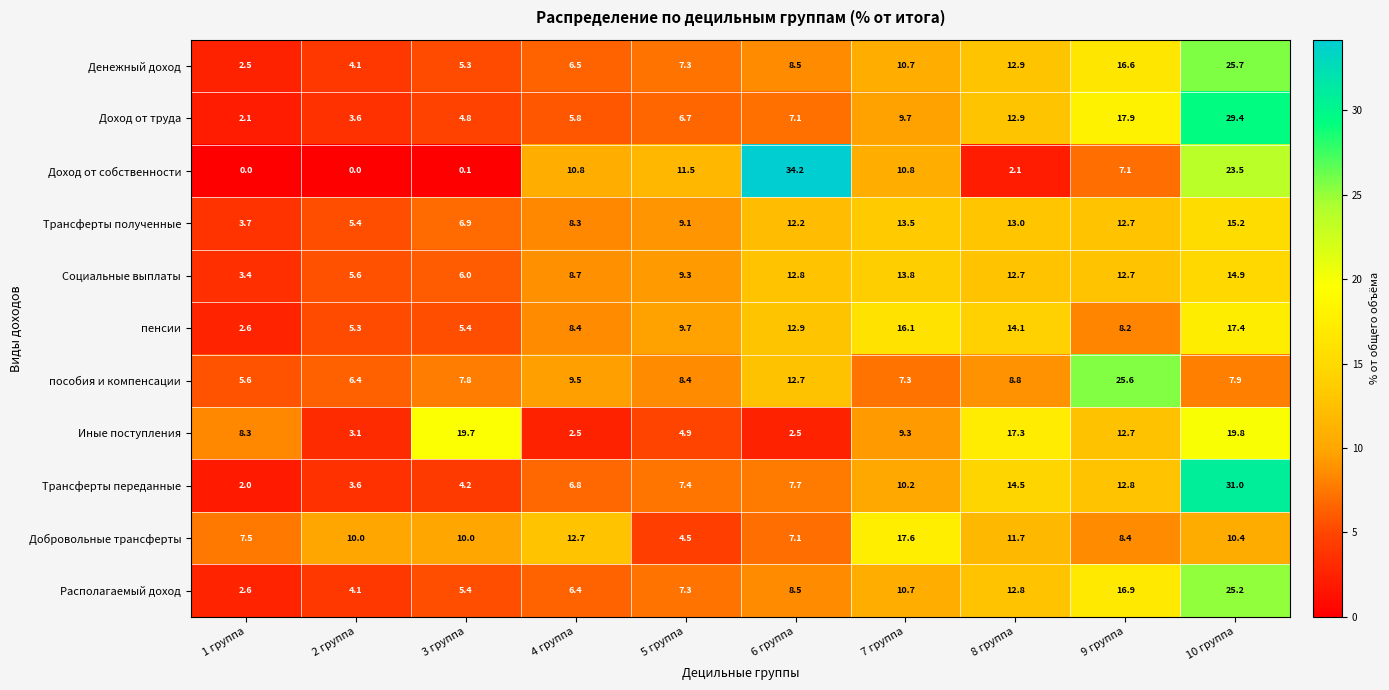

How many categories are shown in the chart?

10